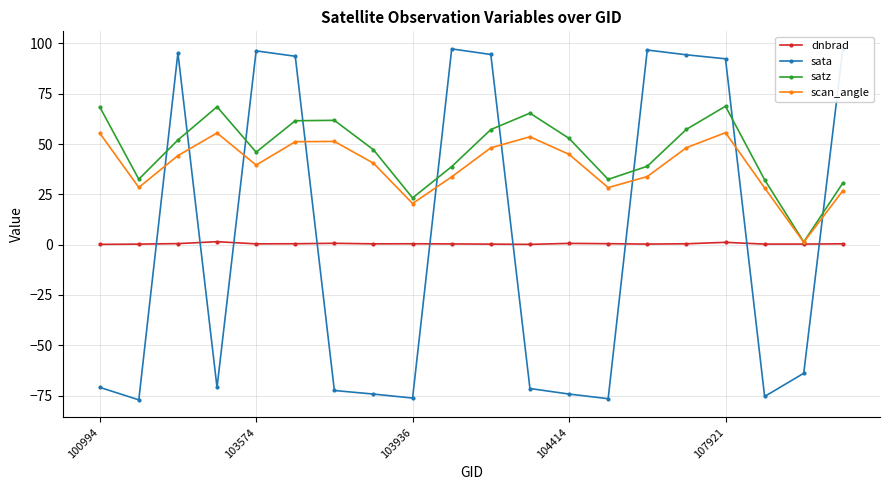

Which series has the widest spread of values?

sata